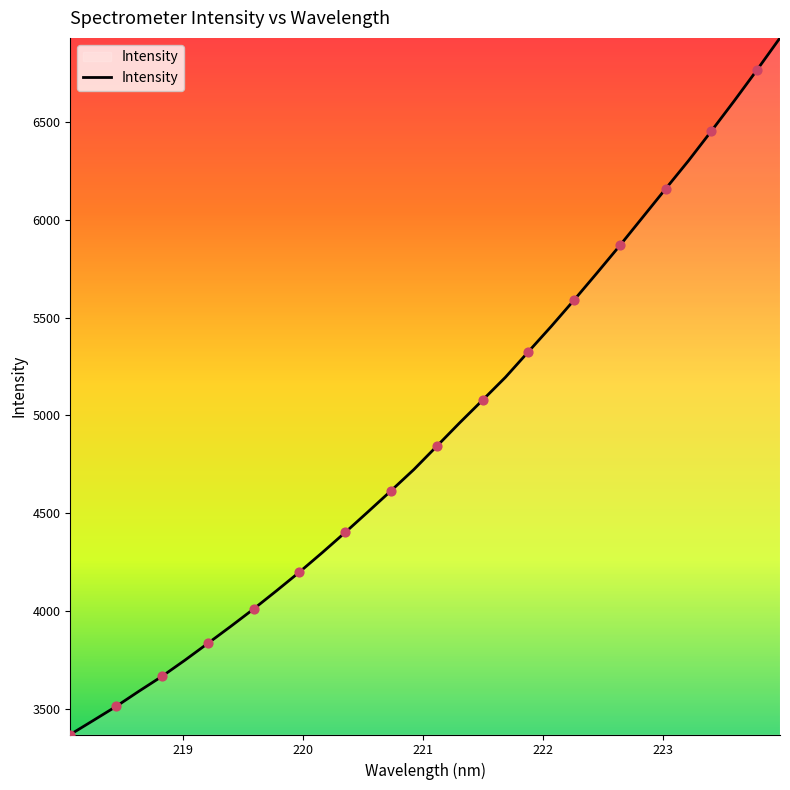

What is the smallest value displayed?

3367.0